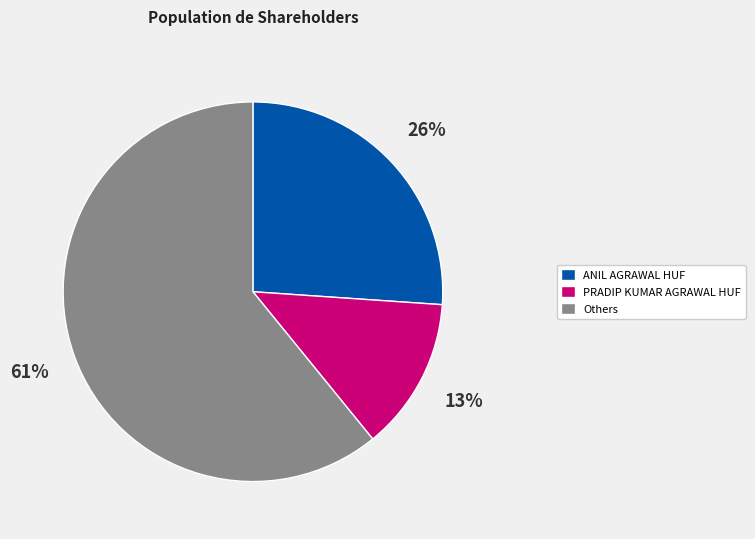

Is it true that ANIL AGRAWAL HUF is 26% of the pie?

True